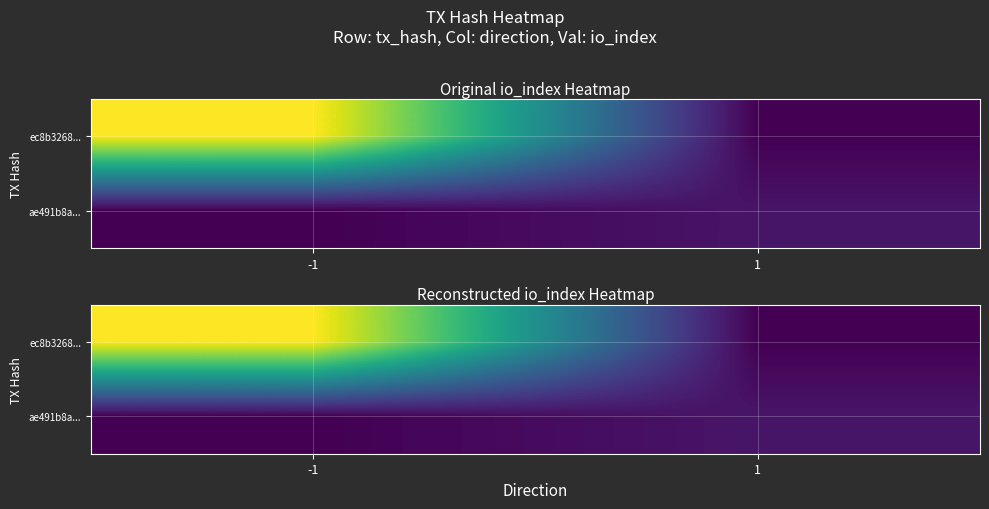

What is the total value across all series at -1?

138.8